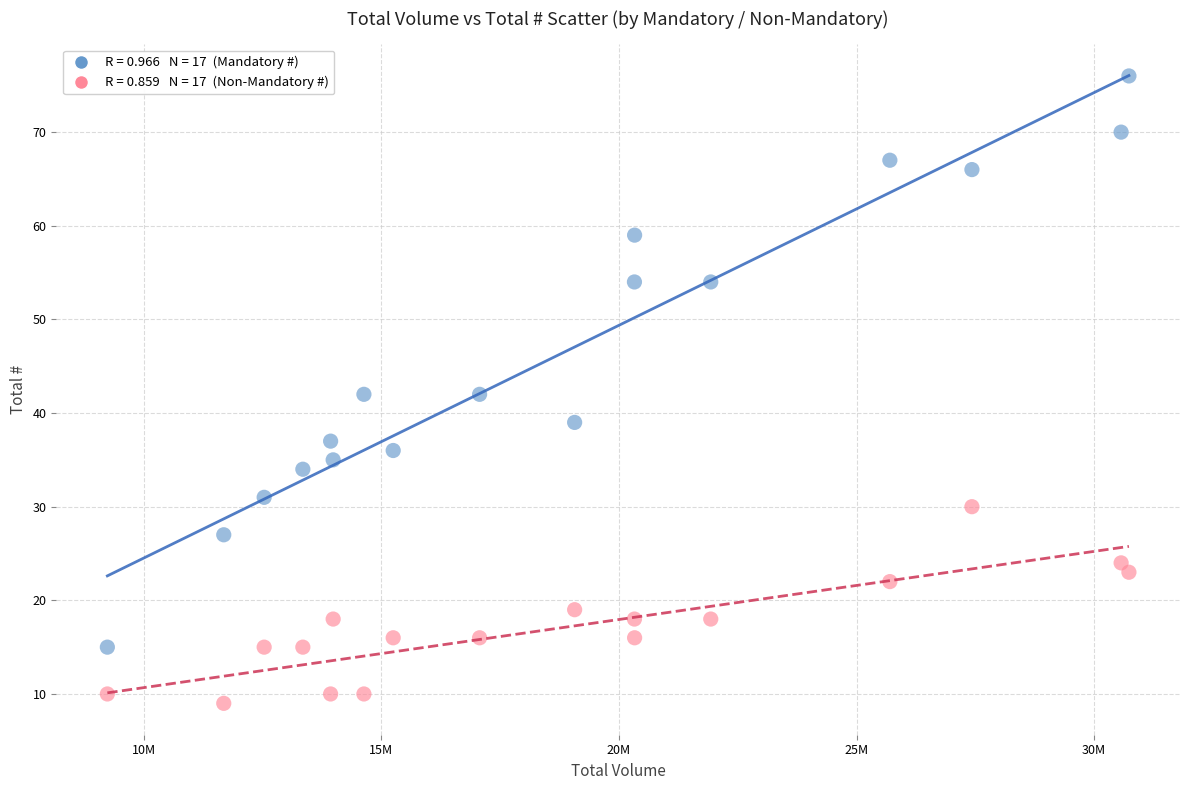

Across all data points, what is the range of Y values (max minus min)?

67